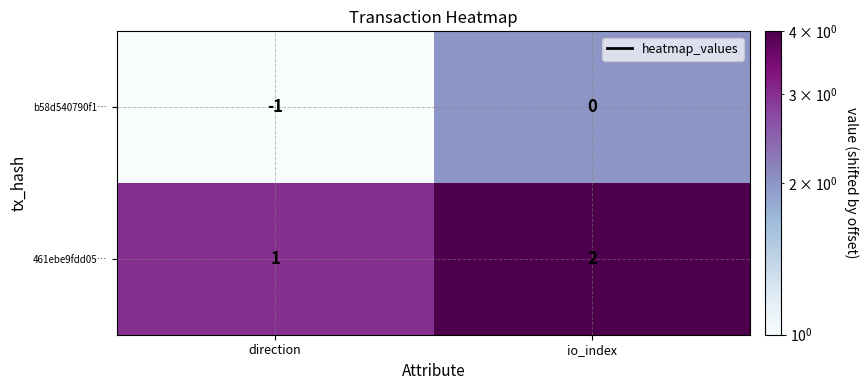

Rank the series by their maximum value, from lowest to highest.

b58d540790f1…, 461ebe9fdd05…